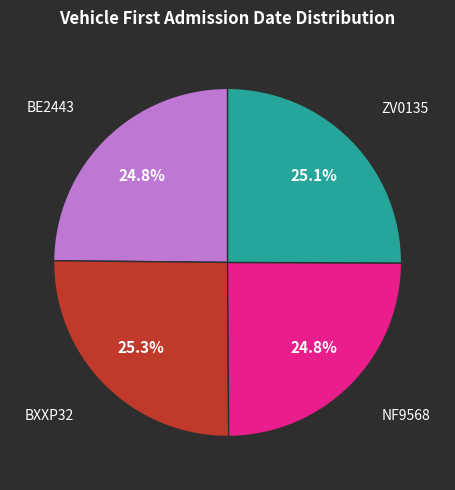

Does ZV0135 represent more than half of the total?

No